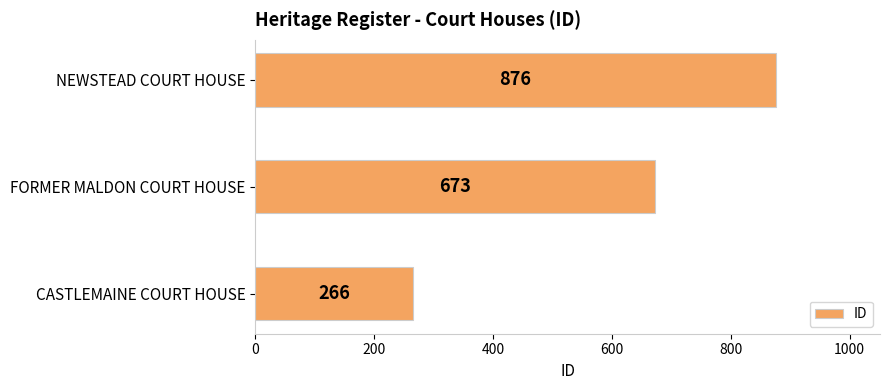

Which category has the highest value across all series?

NEWSTEAD COURT HOUSE